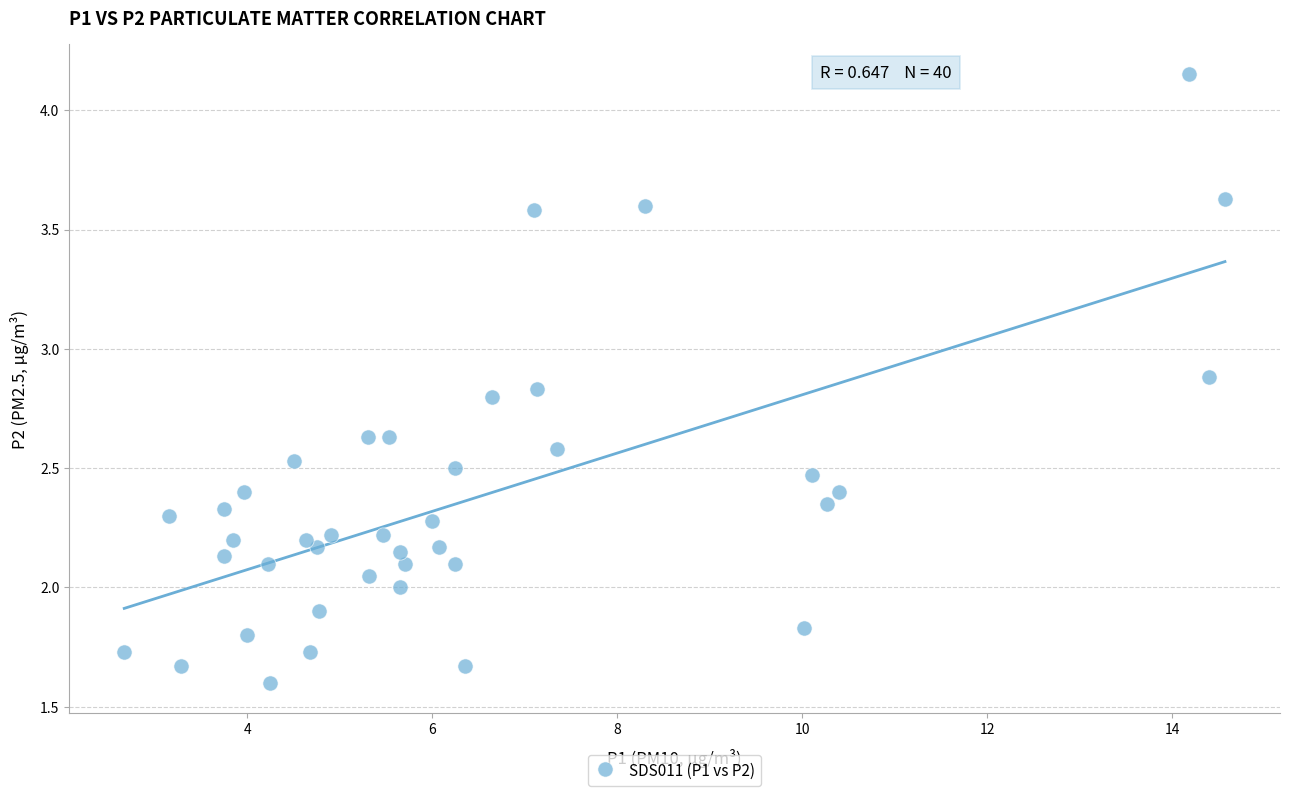

What is the range of X values (max minus min)?

11.9